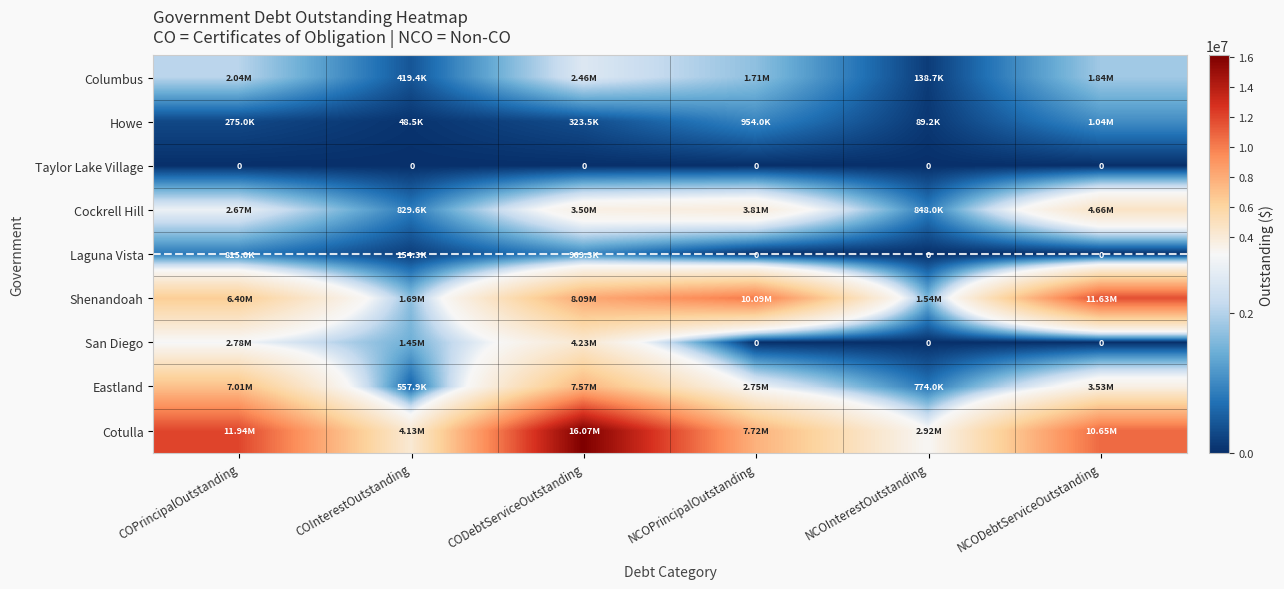

At which category is the sum across all series the highest?

CODebtServiceOutstanding